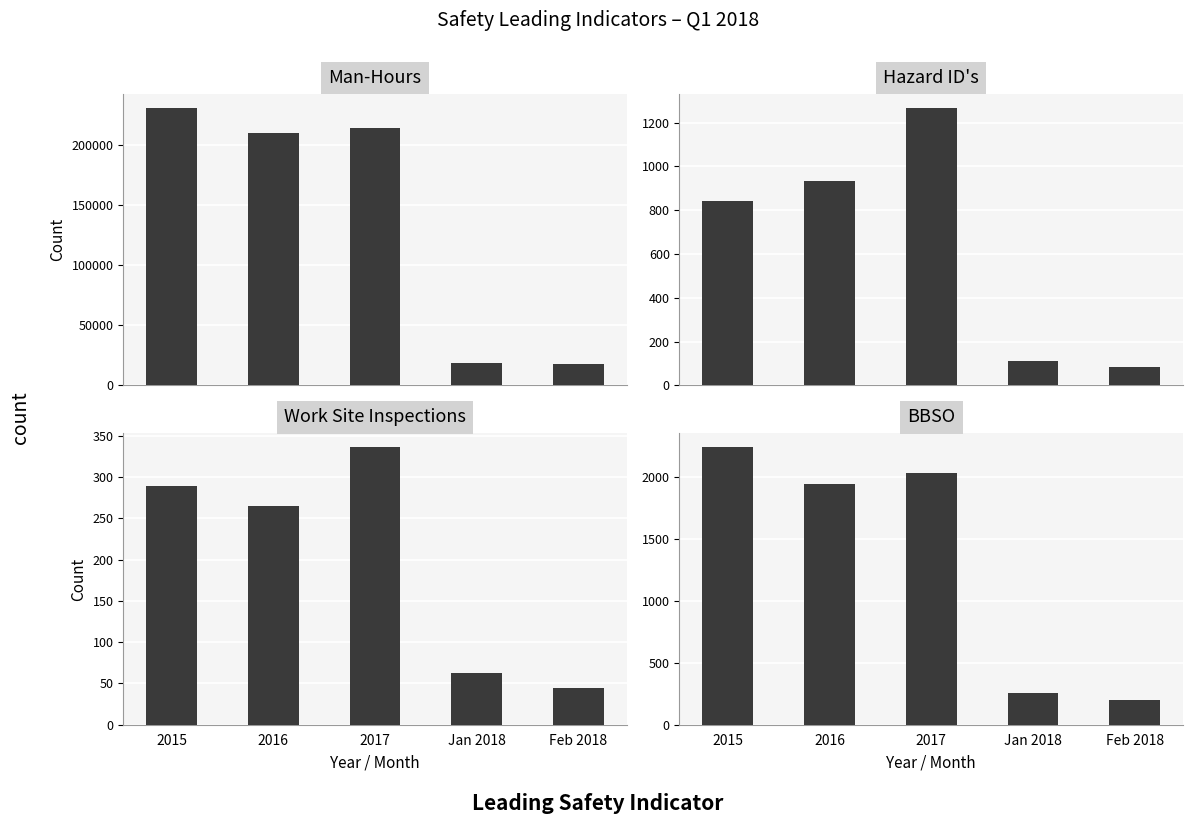

At 2017, list the series in order from largest to smallest.

Man-Hours, BBSO, Hazard ID's, Work Site Inspections